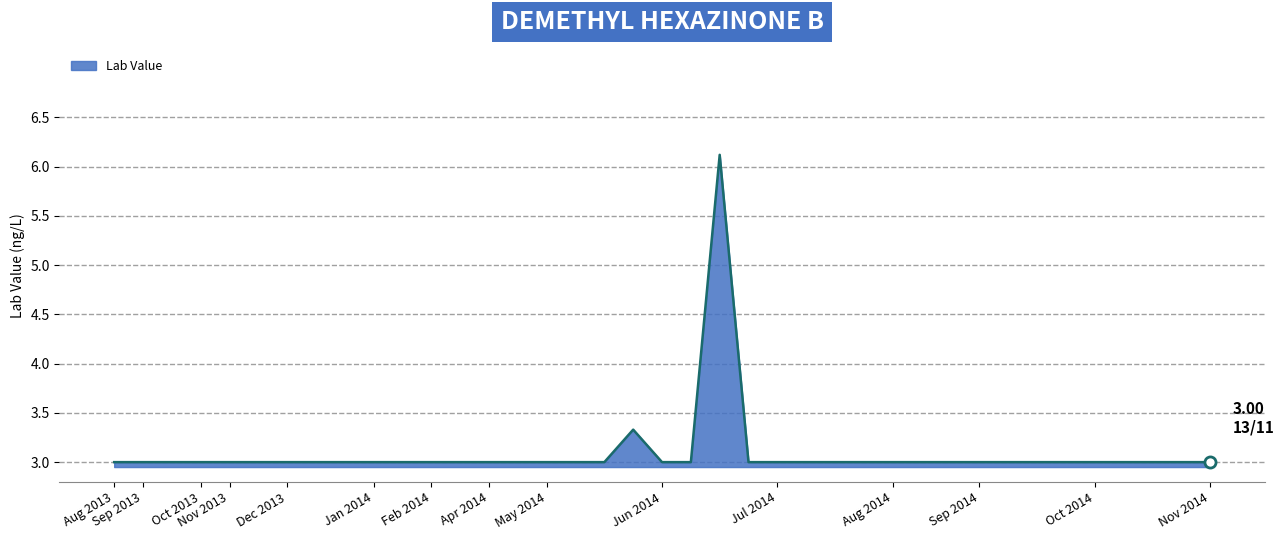

What is the maximum value shown in the chart?

6.1